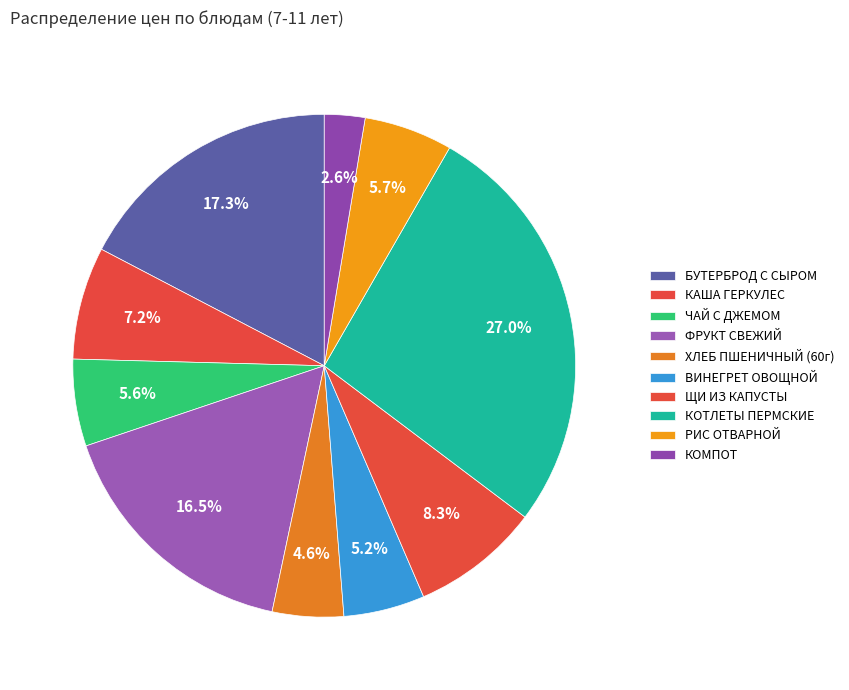

How many segments does this pie chart have?

10